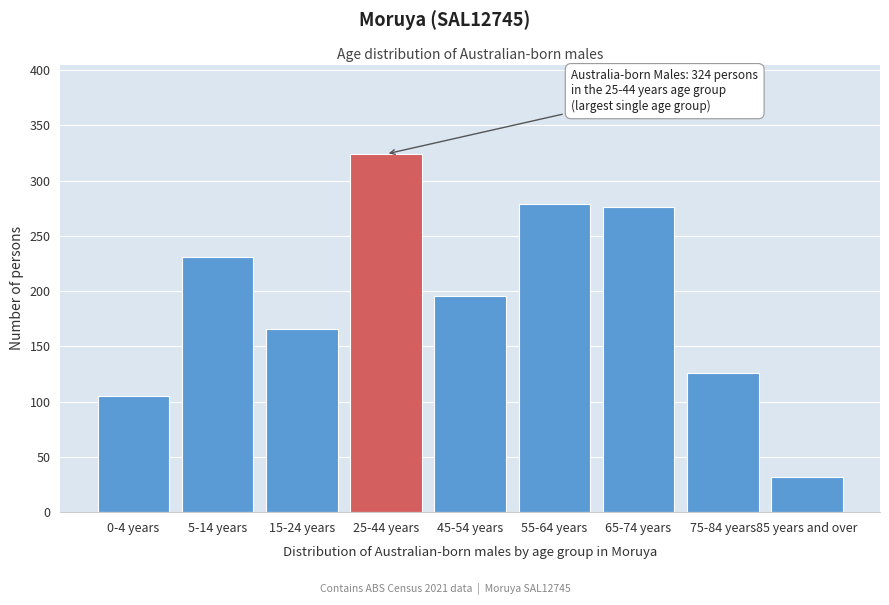

Reading left to right, extract all data points from this chart.

105	231	166	324	196	279	276	126	32